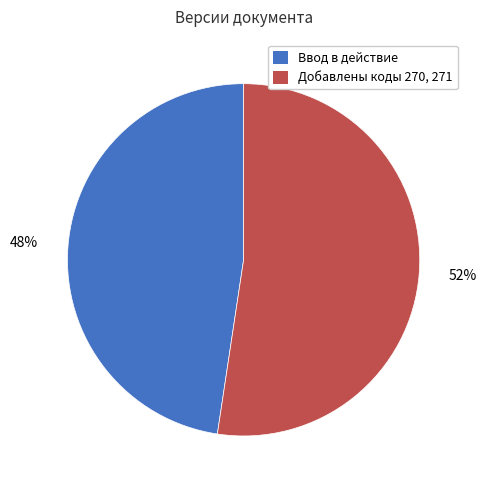

Do Ввод в действие and Добавлены коды 270, 271 together represent more than half of the pie?

Yes